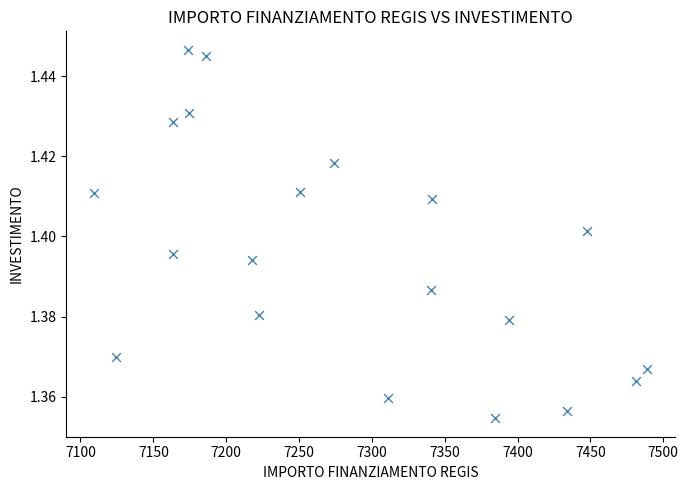

What is the range of X values (max minus min)?

379.7